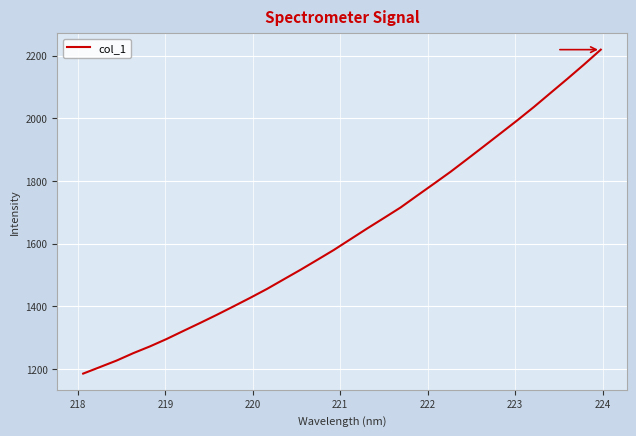

What is the smallest value displayed?

1185.7